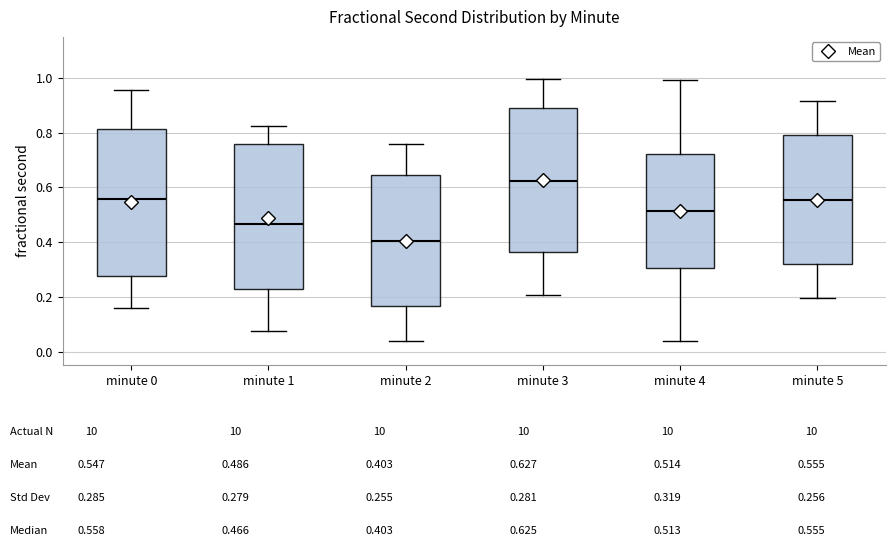

Reading left to right, read every box against the y-axis: the position of its median line, the range the box covers, and the ends of its whiskers. The values are not printed on the chart, so give them approximately, as read against the axis.

minute 0: median 0.56, box 0.28 to 0.82, whiskers 0.16 to 0.96
minute 1: median 0.46, box 0.22 to 0.76, whiskers 0.08 to 0.82
minute 2: median 0.40, box 0.16 to 0.64, whiskers 0.04 to 0.76
minute 3: median 0.62, box 0.36 to 0.90, whiskers 0.20 to 1.00
minute 4: median 0.52, box 0.30 to 0.72, whiskers 0.04 to 1.00
minute 5: median 0.56, box 0.32 to 0.80, whiskers 0.20 to 0.92